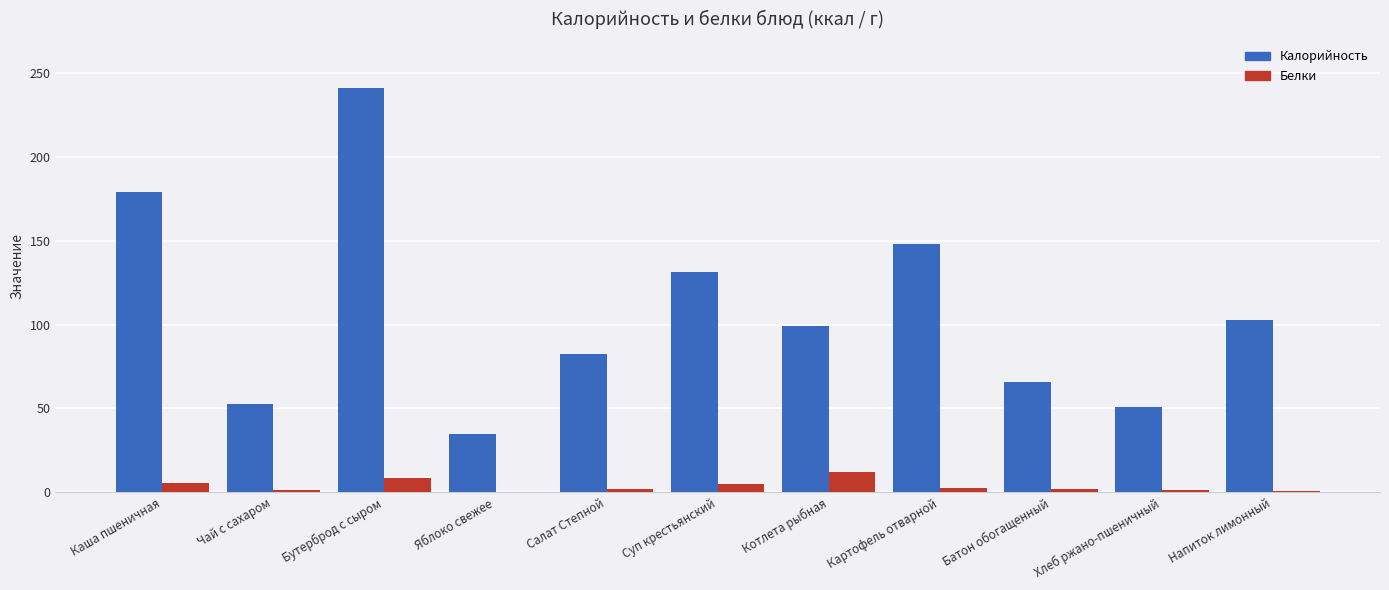

What is the sum of all Белки values?

42.3